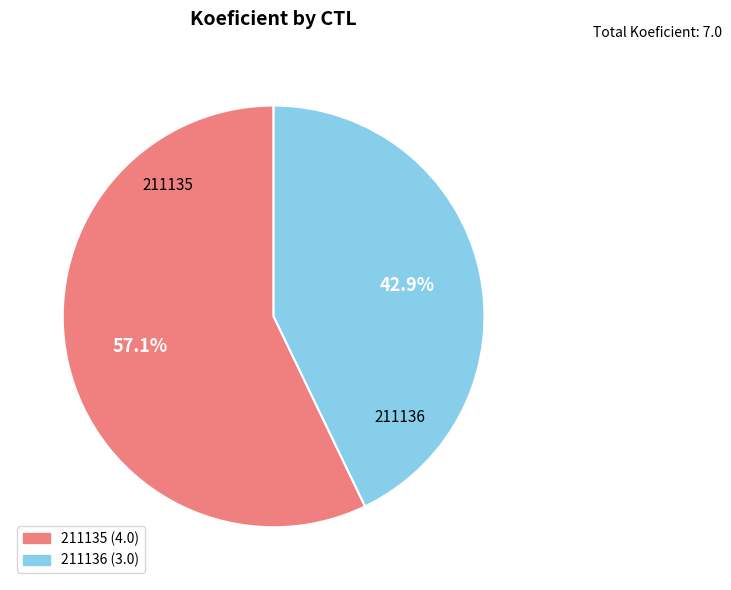

Which category accounts for the majority?

211135